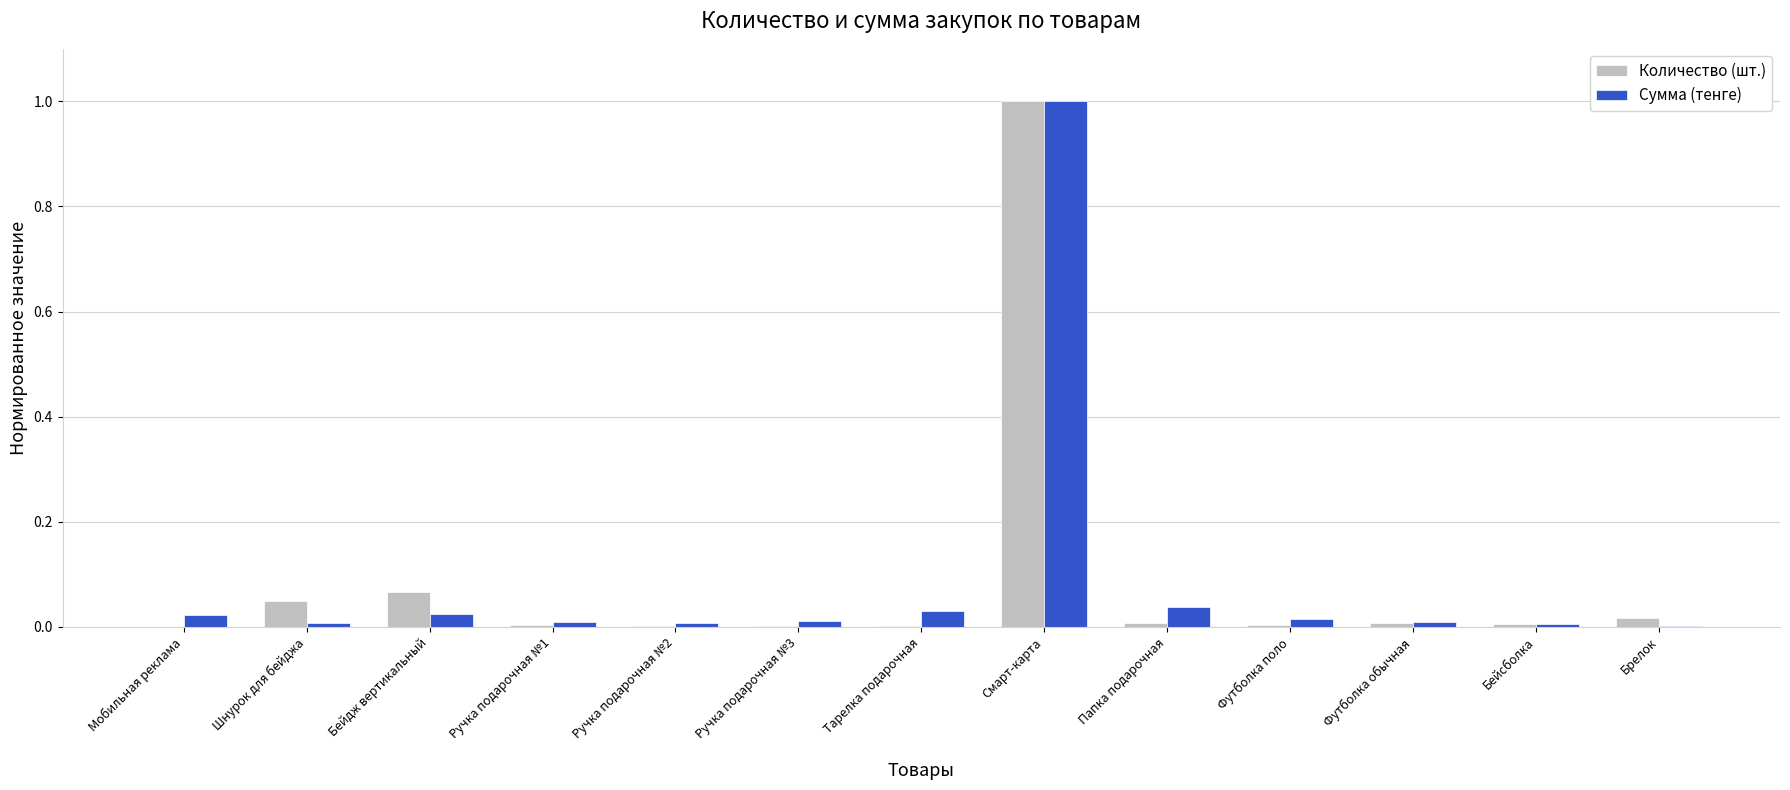

What is the greatest value displayed?

1.0